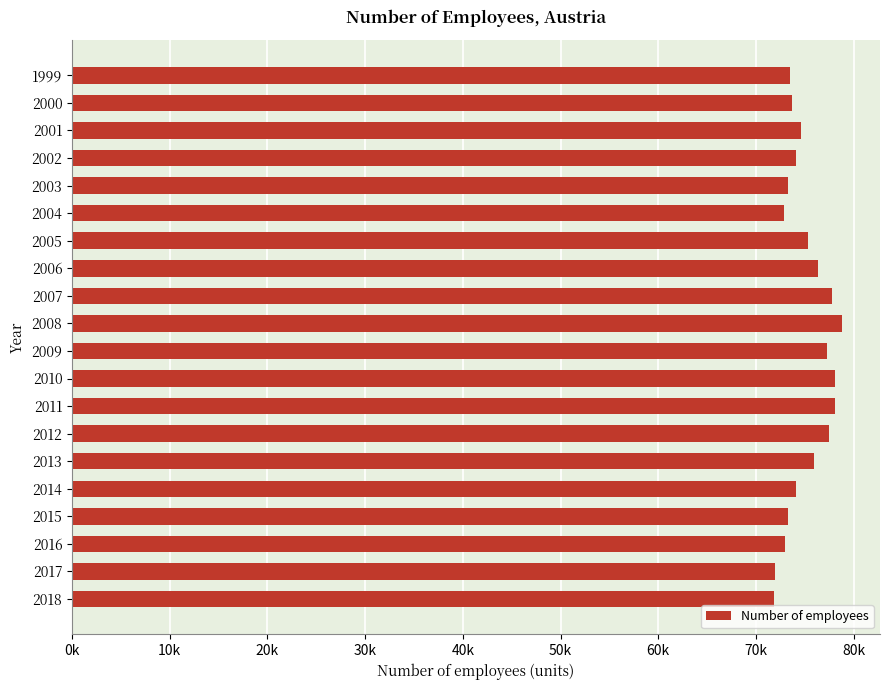

Does the chart contain any negative values?

No